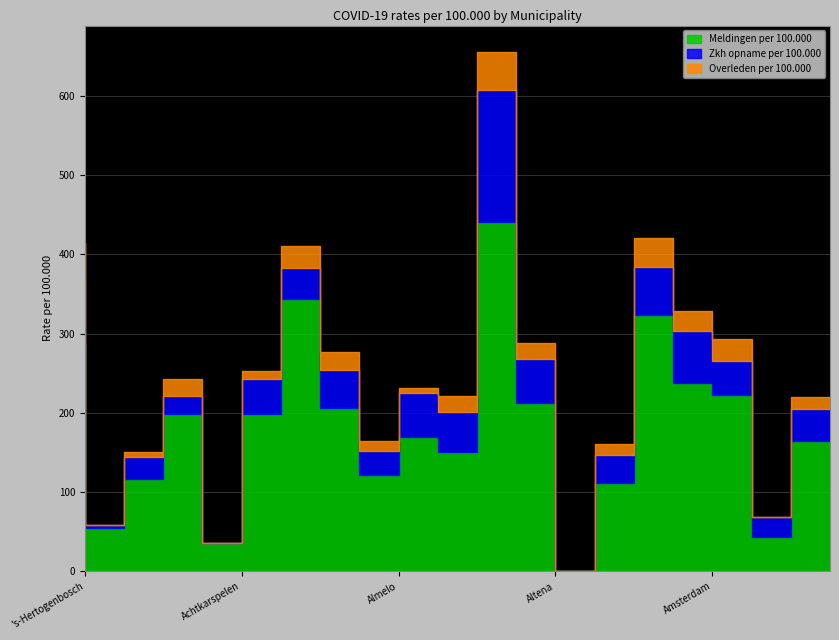

Which category has the lowest value across all series?

Ameland